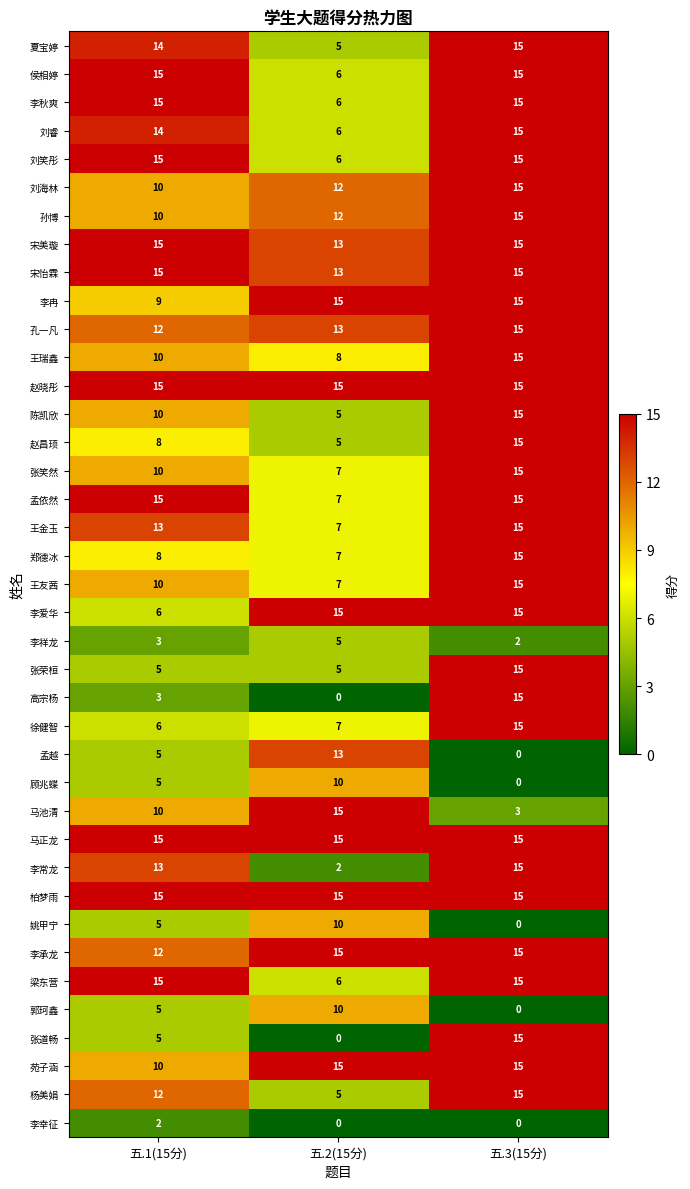

What is the spread (max minus min) of values at 五.1(15分)?

13